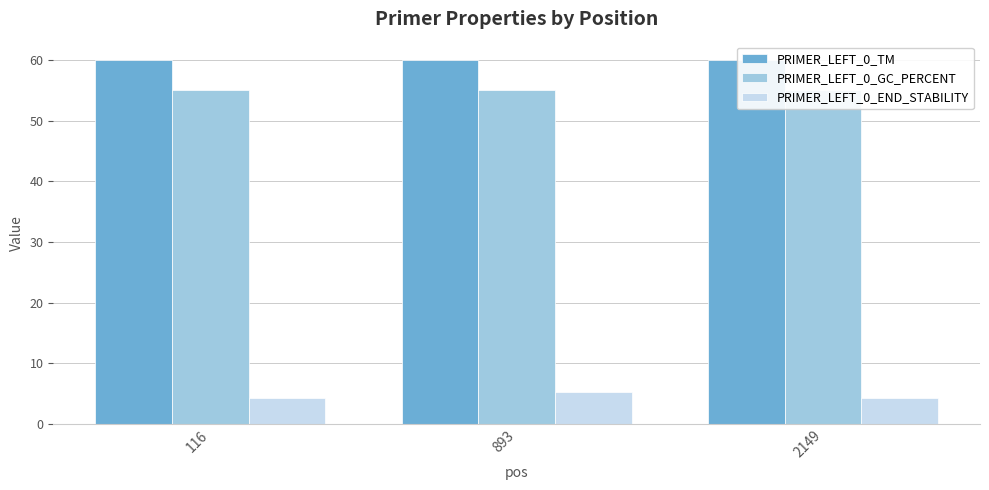

What is the total value across all series at 2149?

119.3